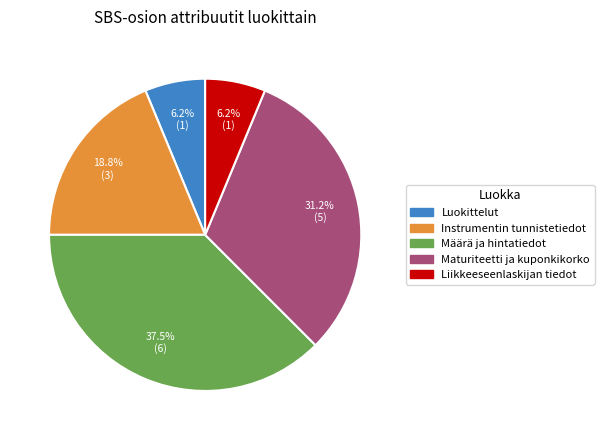

Does any single category account for the majority?

No